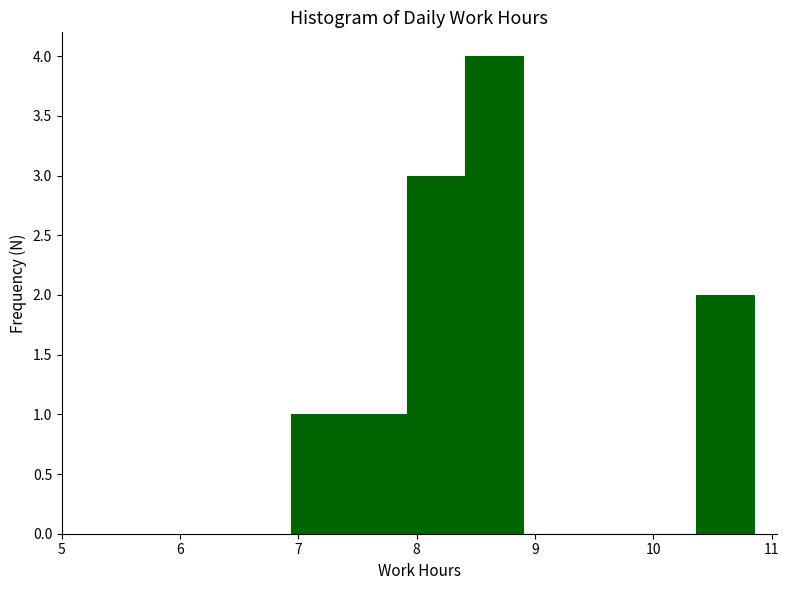

How tall is the bar that spans 10.4 to 10.9 on the x-axis? Neither the bar edges nor the heights are printed on the chart, so give them approximately, as read against the axes.

2